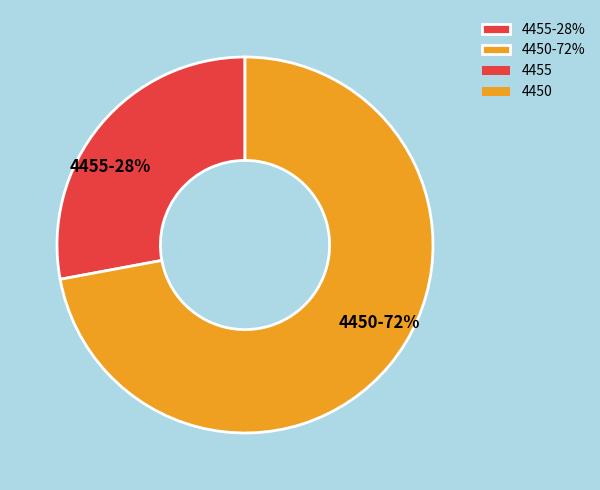

To the nearest percent, what portion does 4455 represent?

28%